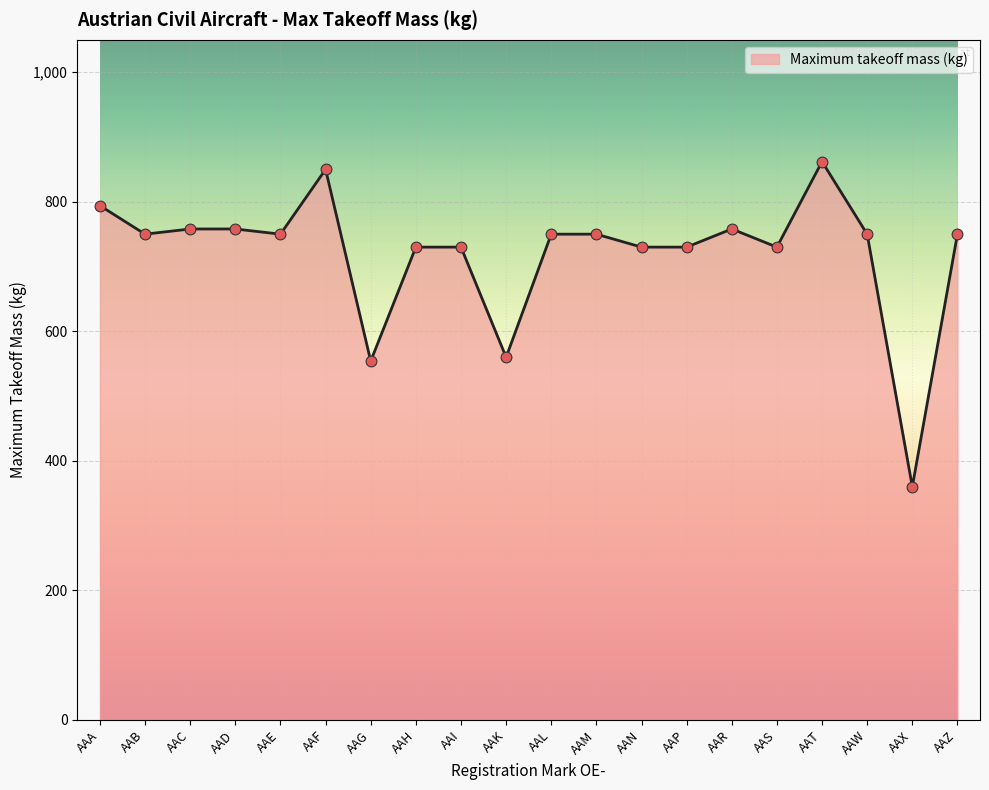

What is the change in value from AAC to AAF?

+92